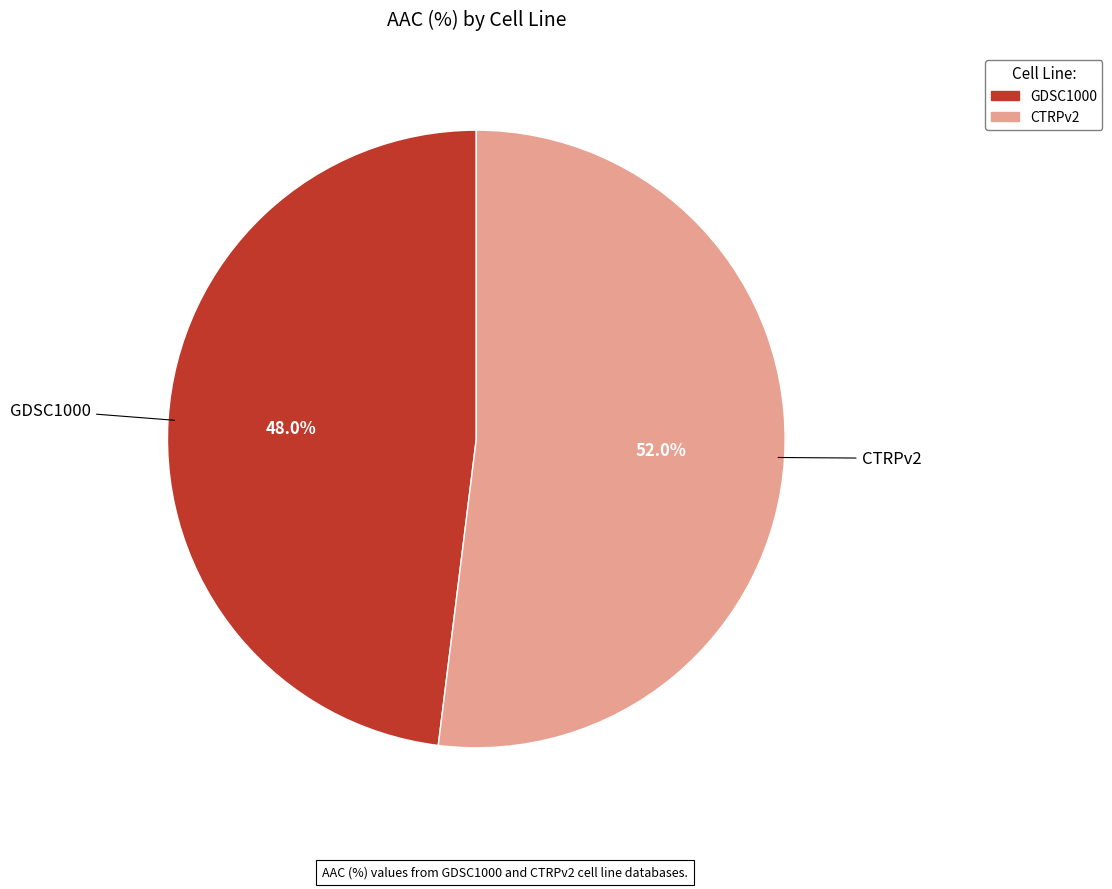

What percentage is the GDSC1000 slice, to the nearest percent?

48%